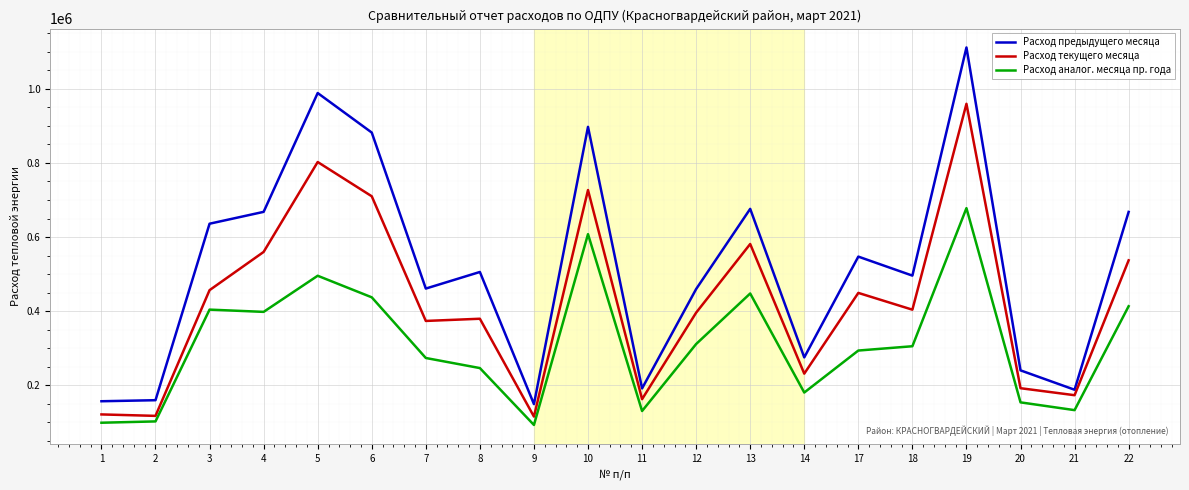

The Расход предыдущего месяца series shows 668029 at 4. True or false?

True